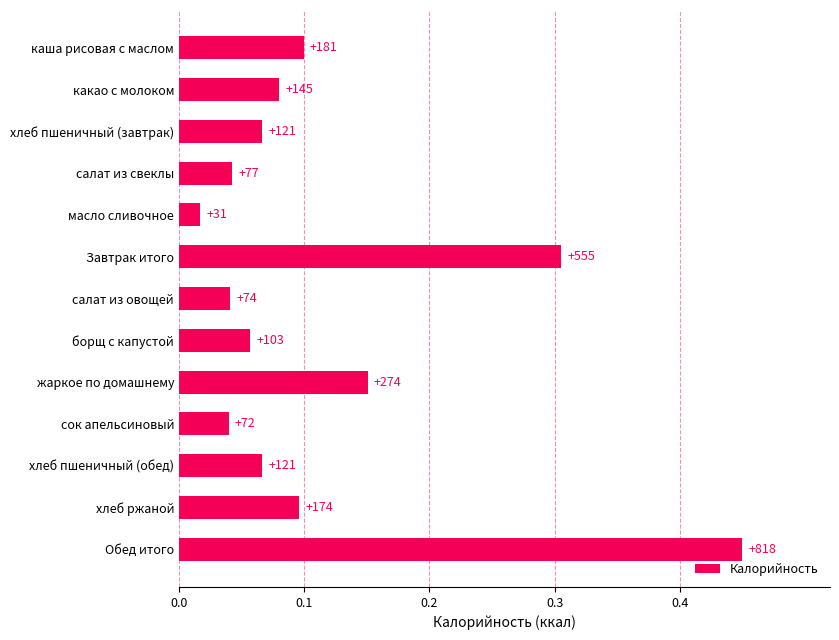

Does the chart contain any negative values?

No